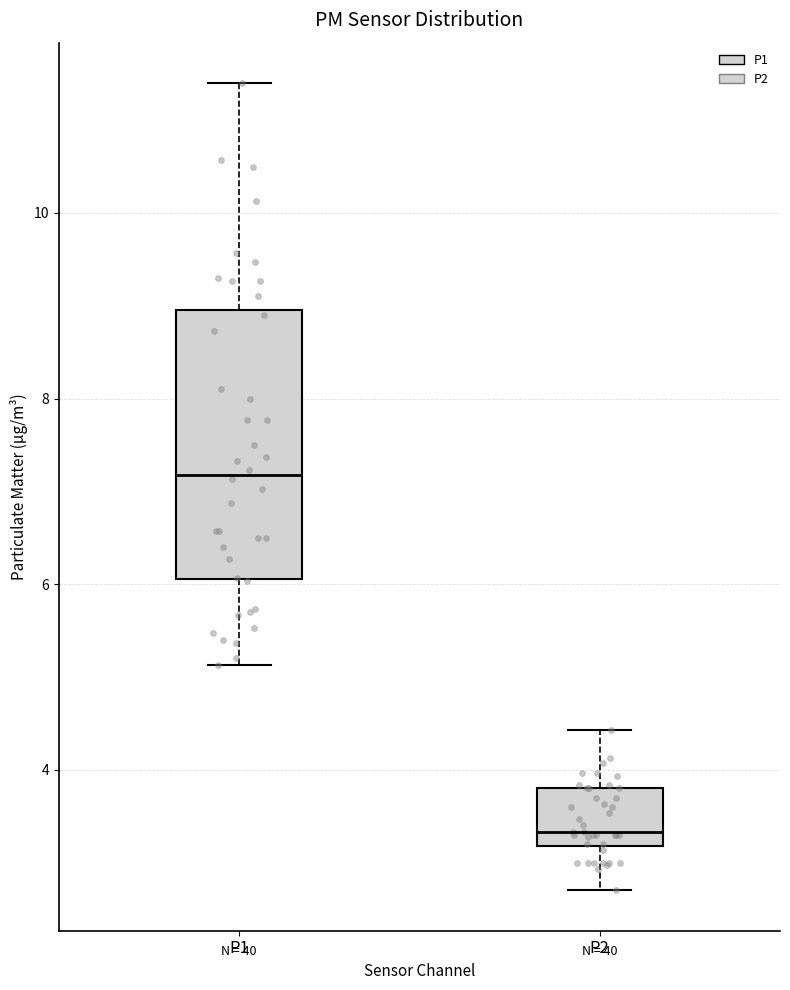

Which box's median line is the highest?

P1